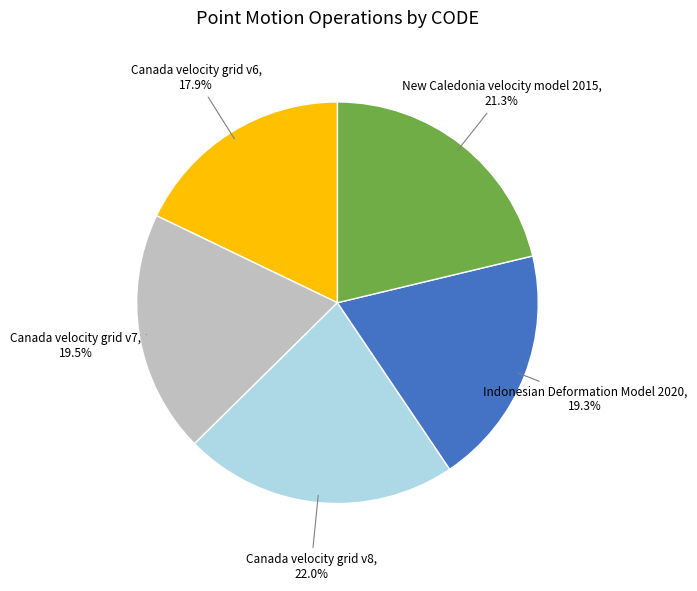

How many slices are in this pie chart?

5